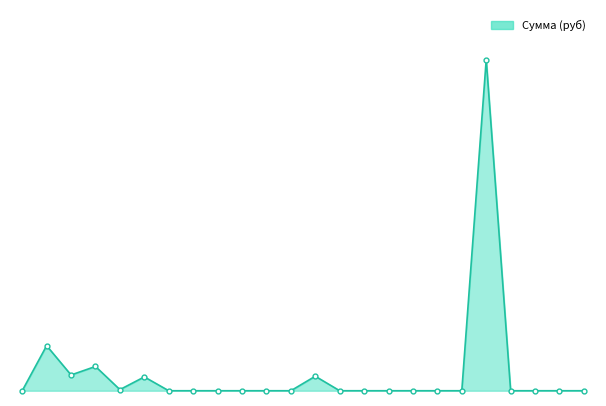

What is the value of the 5th point from the left?

1.1